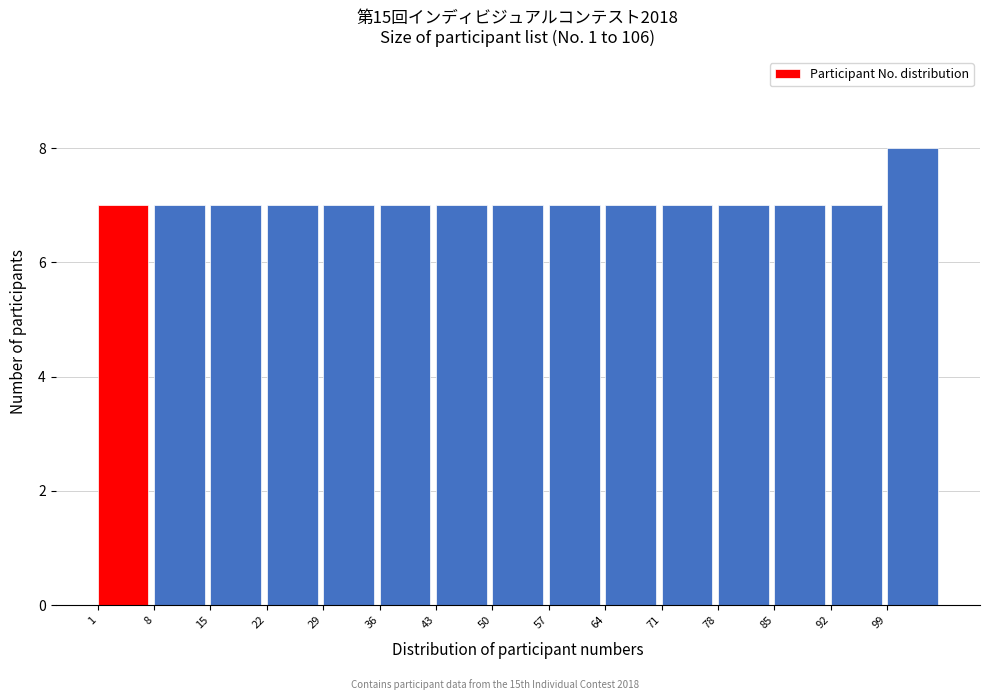

What is the height of the bar covering 15 to 22 on the x-axis? The values are not printed on the chart, so give them approximately, as read against the axis.

7